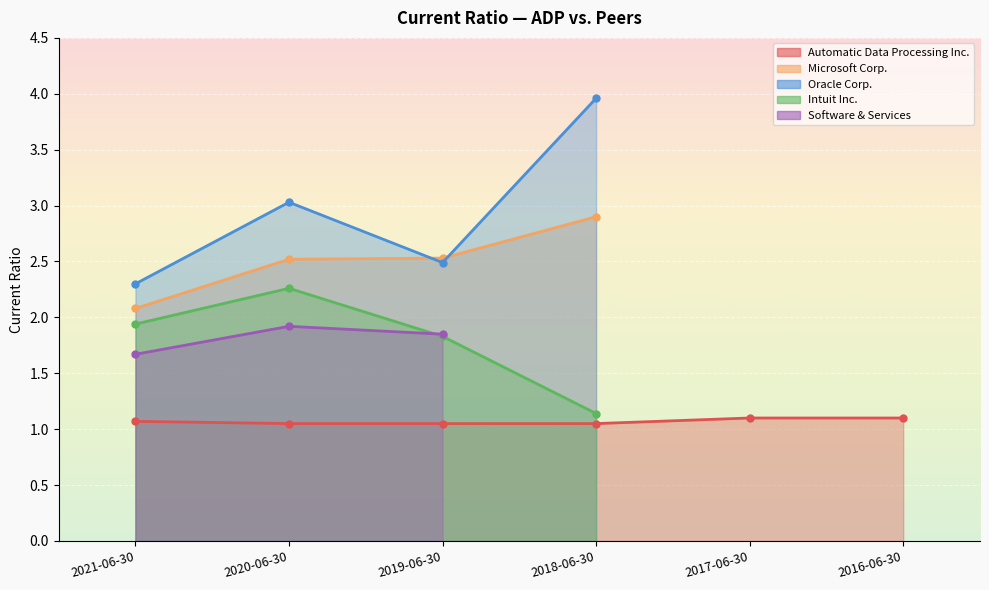

At how many categories does at least one series exceed 1?

6